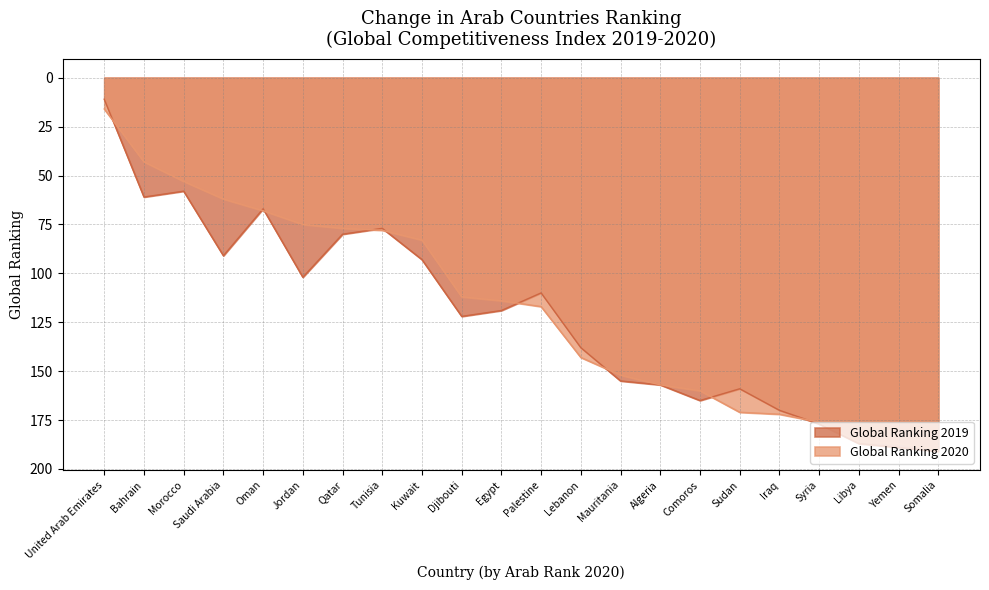

Reading right to left, list all the values displayed in this chart.

Global Ranking 2019: Somalia=191	Yemen=189	Libya=187	Syria=177	Iraq=170	Sudan=159	Comoros=165	Algeria=157	Mauritania=155	Lebanon=138	Palestine=110	Egypt=119	Djibouti=122	Kuwait=93	Tunisia=77	Qatar=80	Jordan=102	Oman=67	Saudi Arabia=91	Morocco=58	Bahrain=61	United Arab Emirates=11
Global Ranking 2020: Somalia=190	Yemen=187	Libya=186	Syria=176	Iraq=172	Sudan=171	Comoros=160	Algeria=157	Mauritania=152	Lebanon=143	Palestine=117	Egypt=114	Djibouti=112	Kuwait=83	Tunisia=78	Qatar=77	Jordan=75	Oman=68	Saudi Arabia=62	Morocco=53	Bahrain=43	United Arab Emirates=16